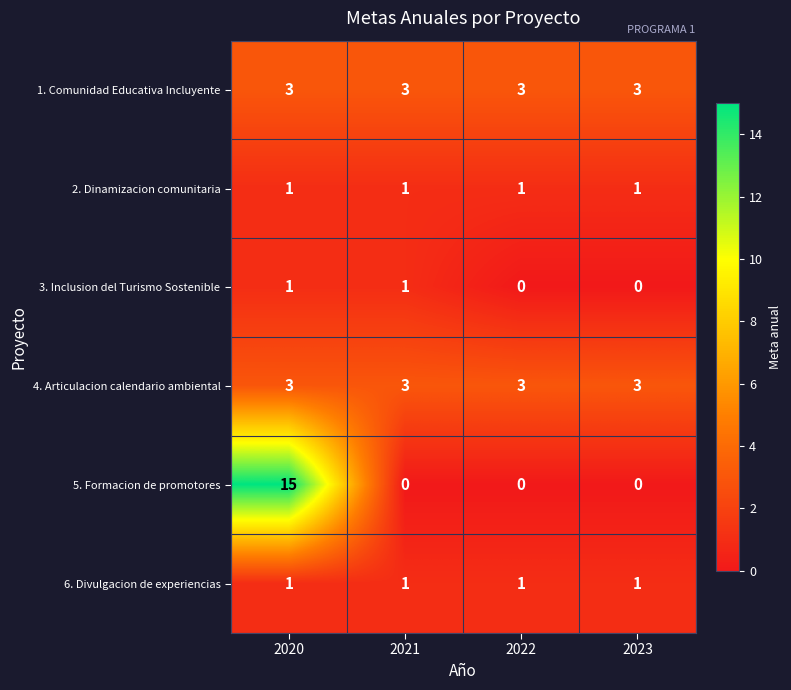

What is the total value across all series at 2023?

8